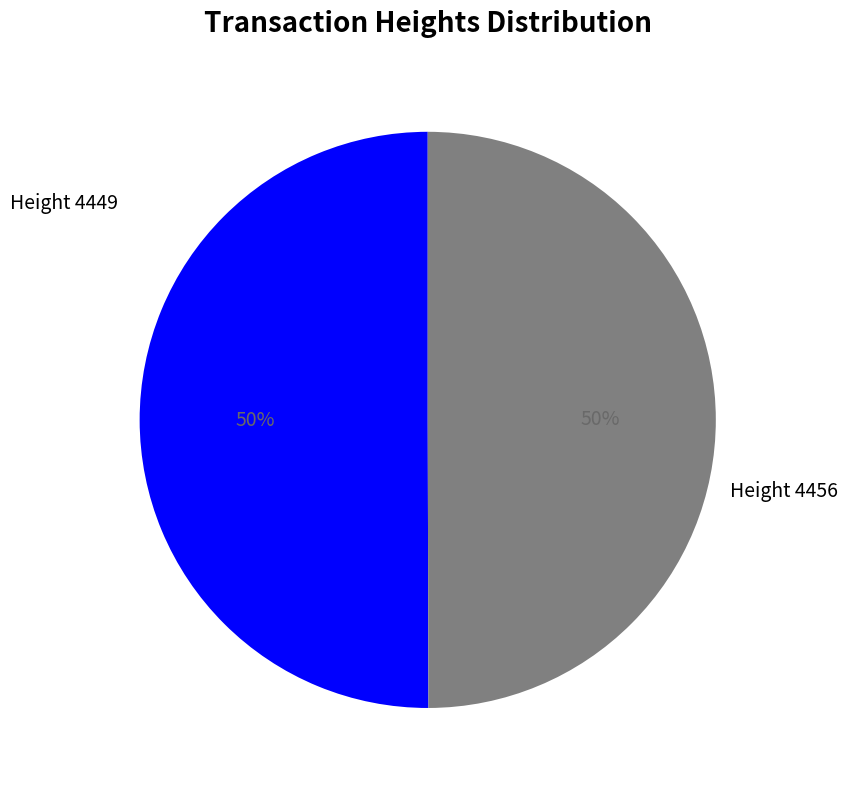

What is the largest slice in the pie chart?

4456